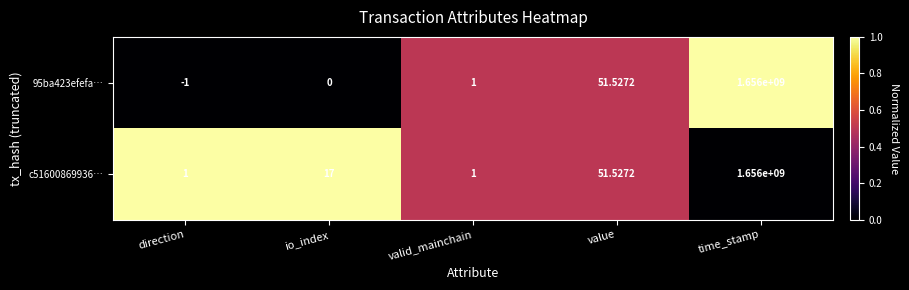

What is the total value across all series at valid_mainchain?

2.0